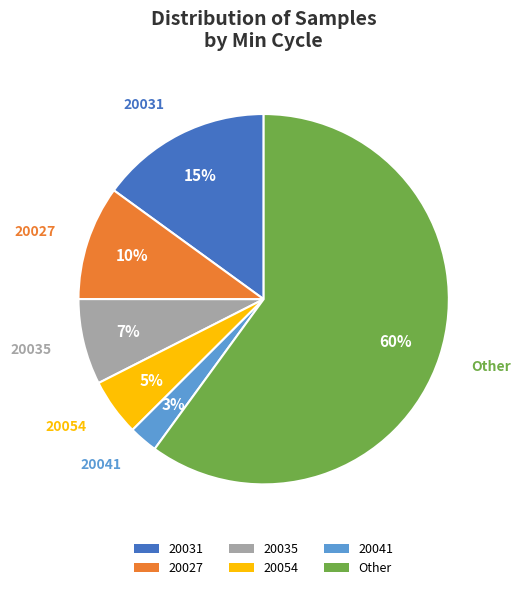

To the nearest percent, what is the combined percentage of 20054 and 20031?

20%